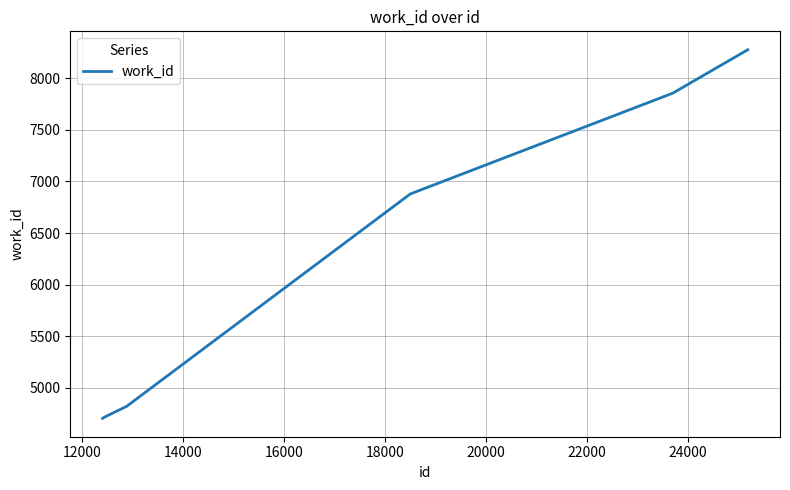

Does the chart have visible grid lines?

Yes